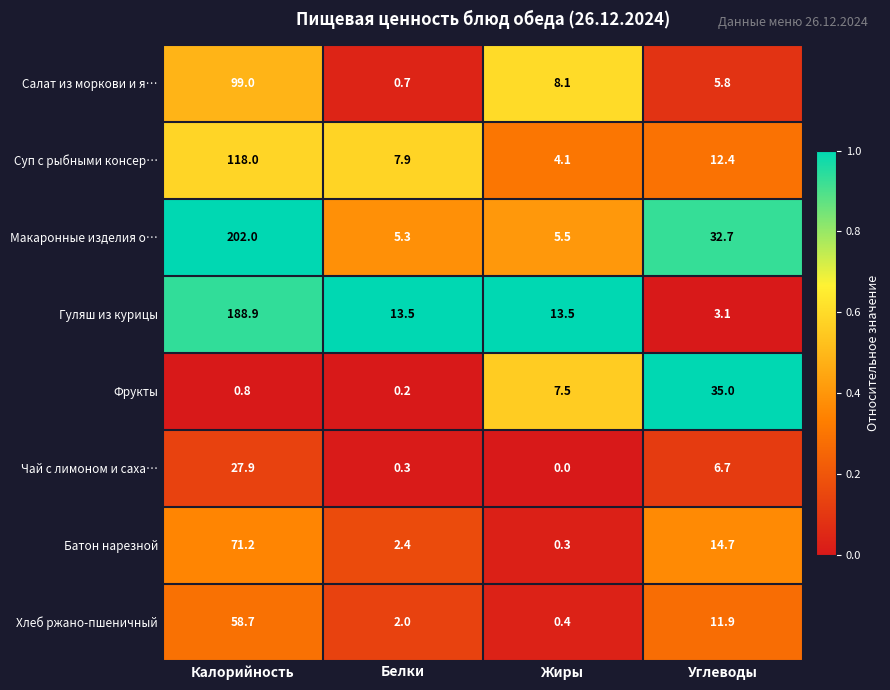

What is the greatest value displayed?

202.0